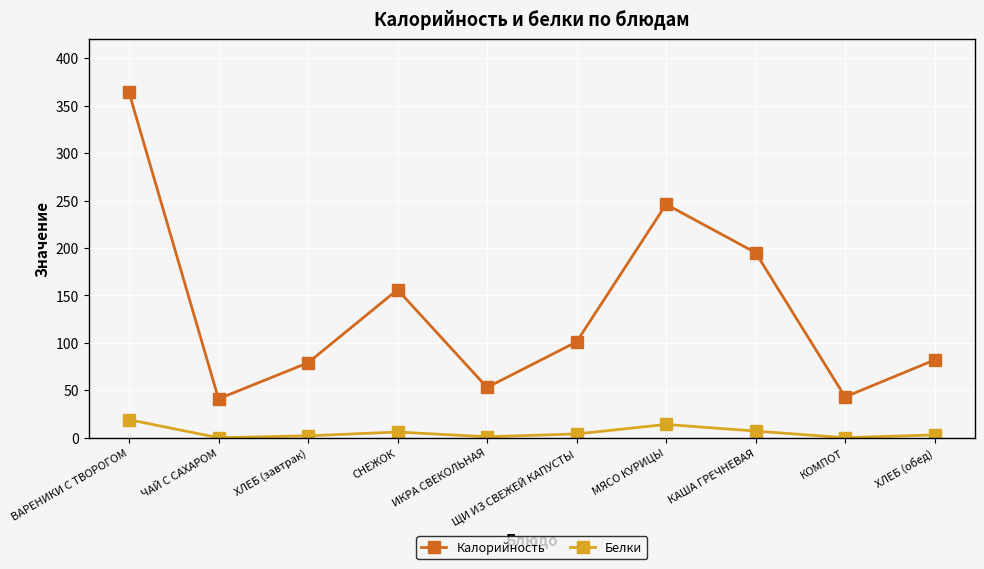

At ЩИ ИЗ СВЕЖЕЙ КАПУСТЫ, list the series in order from smallest to largest.

Белки, Калорийность